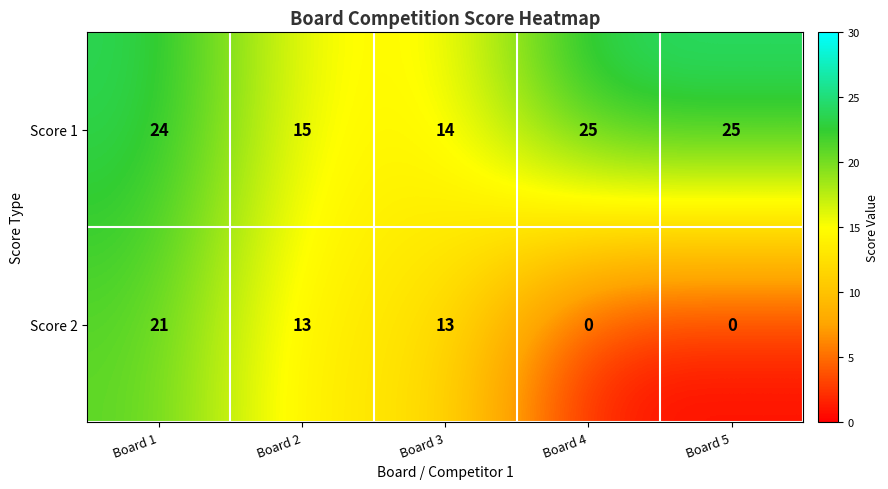

Which series has the largest total across all categories?

Score 1